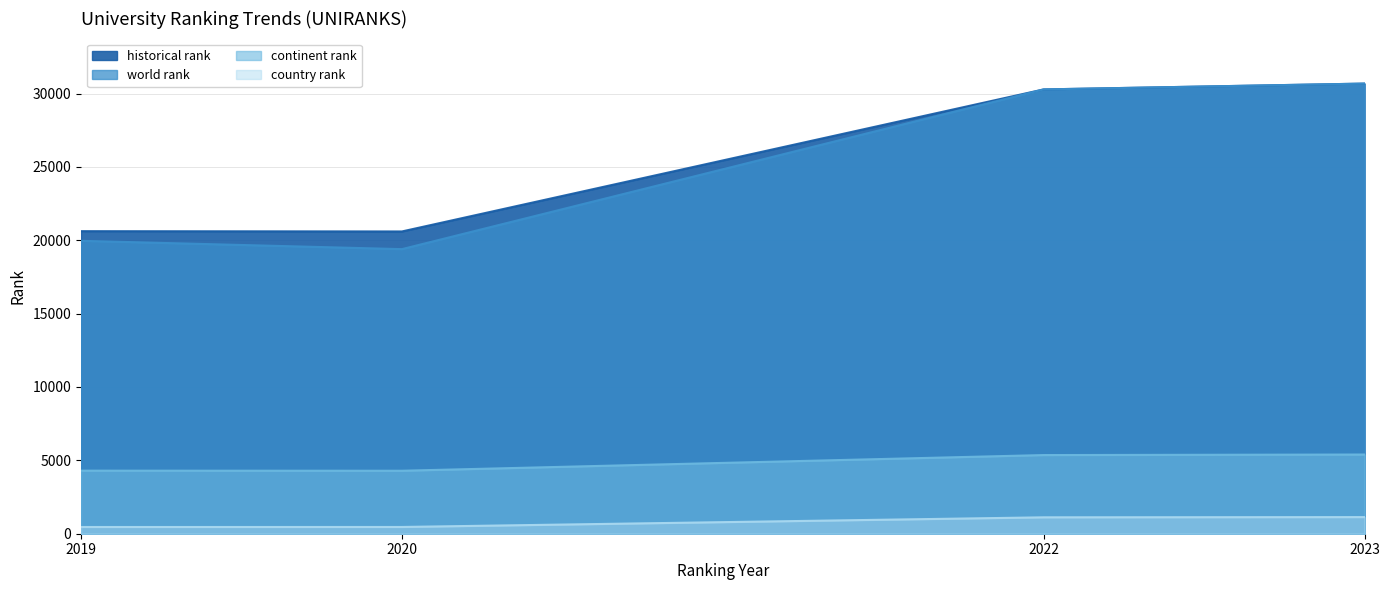

Reading left to right, list all the values displayed in this chart.

world rank: 19962	19395	30281	30678
continent rank: 4298	4292	5361	5398
country rank: 458	460	1118	1133
historical rank: 20620	20600	30281	30678